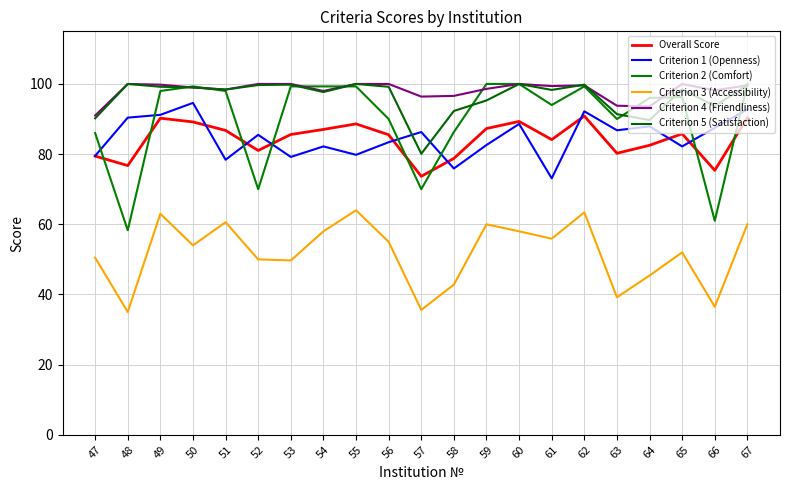

At which label does Criterion 5 (Satisfaction) reach its peak?

48